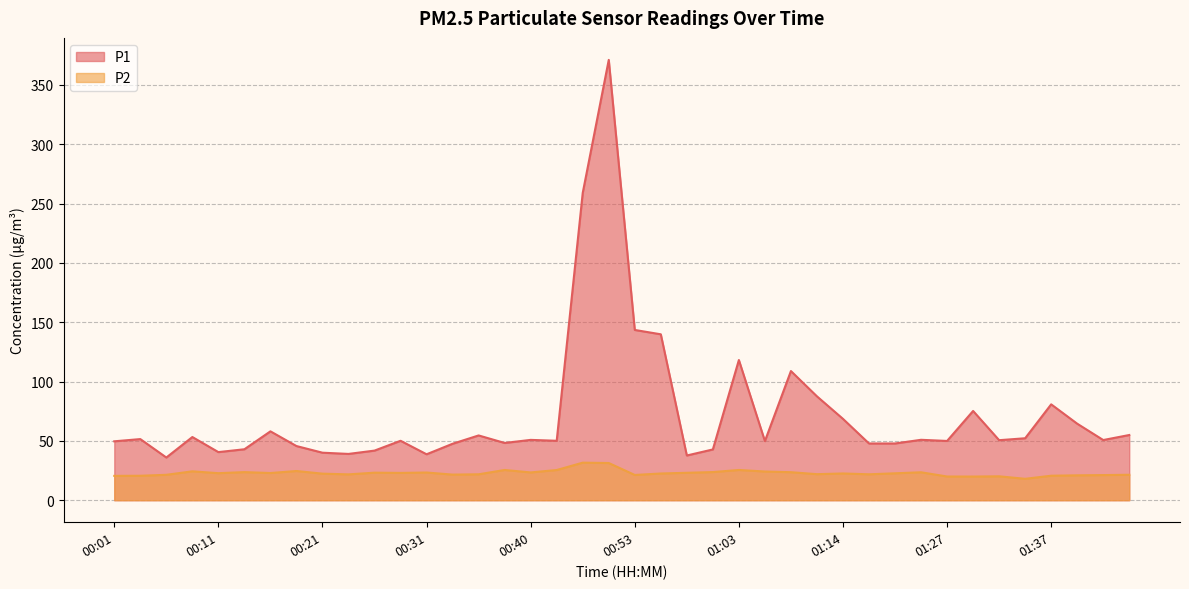

True or false: P1 and P2 cross at least once.

False